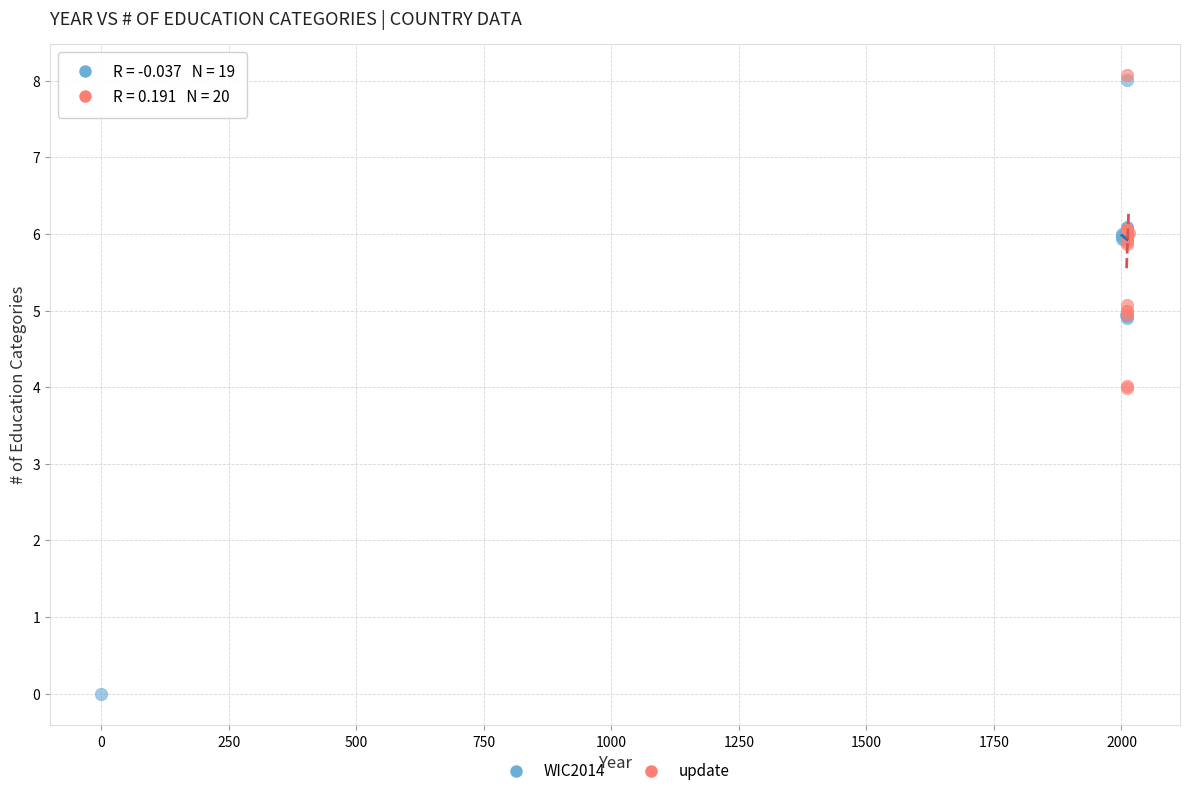

Which series contains the lowest Y value?

WIC2014